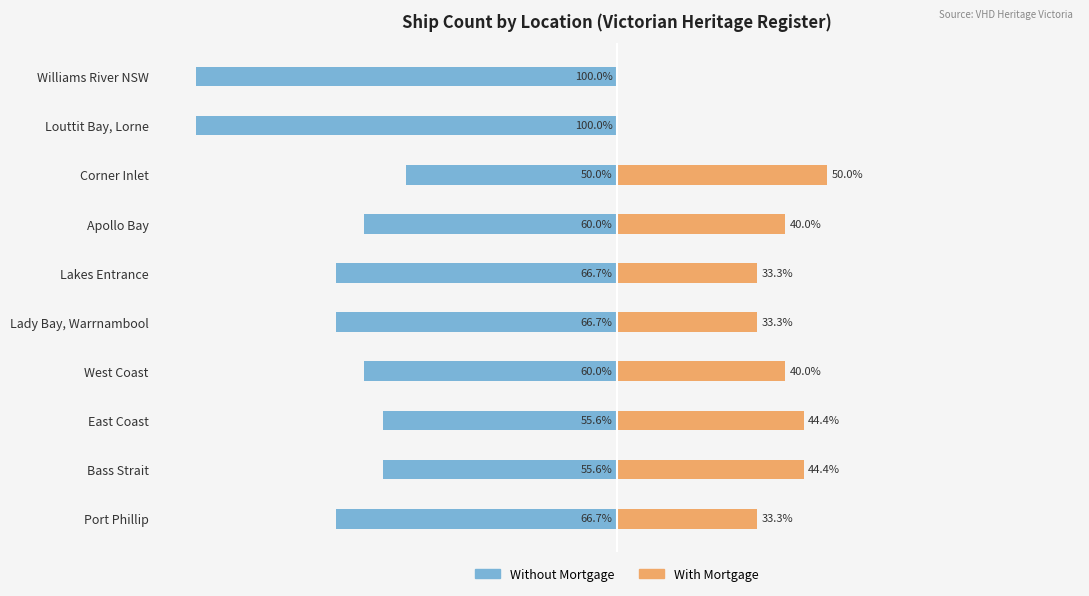

Reading left to right, list all the values displayed in this chart.

Without Mortgage: -66.7	-55.6	-55.6	-60.0	-66.7	-66.7	-60.0	-50.0	-100.0	-100.0
With Mortgage: 33.3	44.4	44.4	40.0	33.3	33.3	40.0	50.0	0.0	0.0